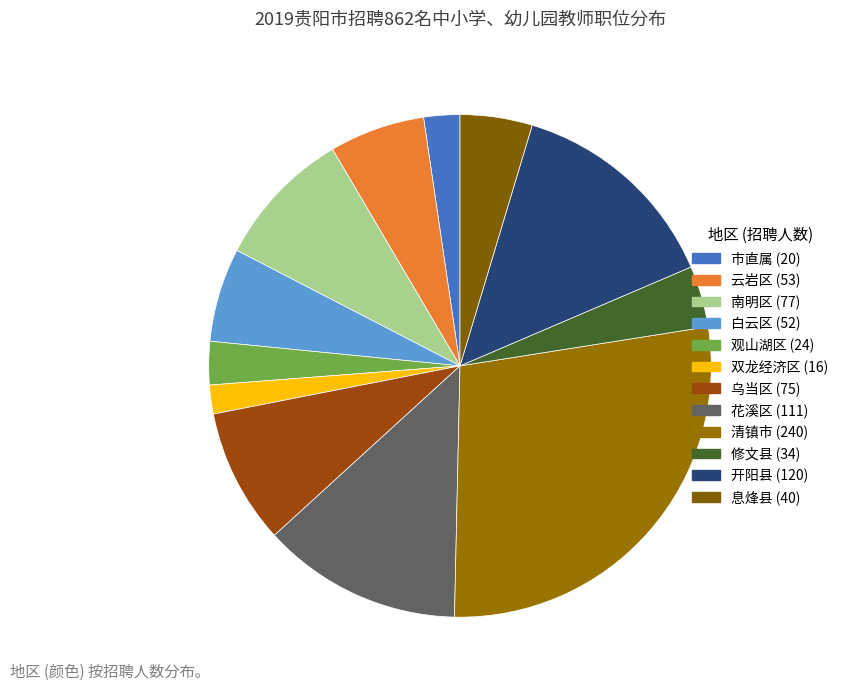

How many segments does this pie chart have?

12